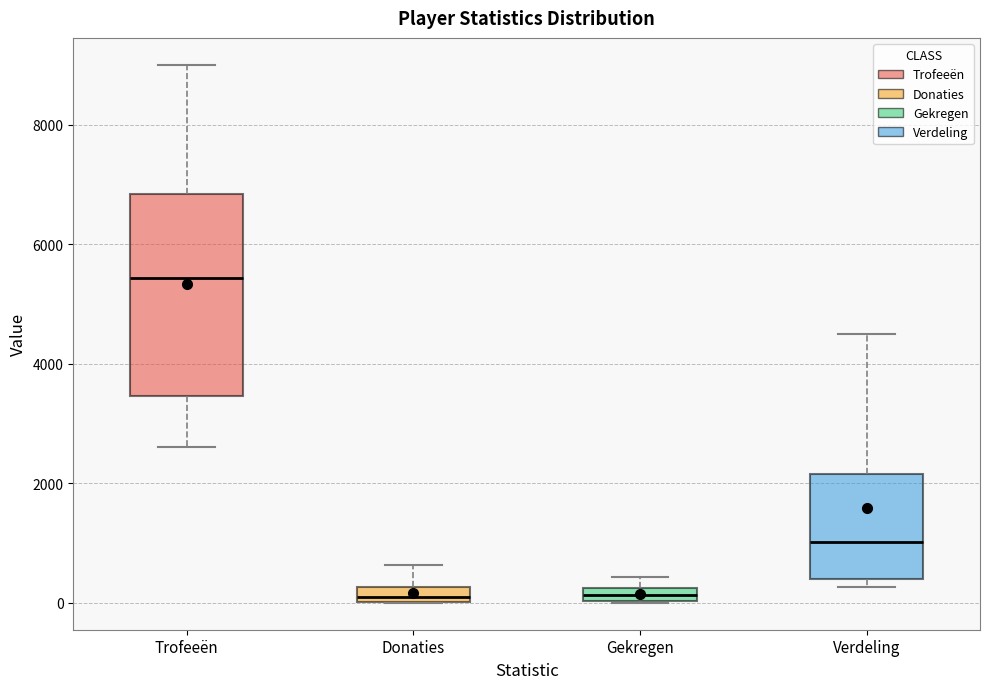

Which box is the tallest, from its lower edge to its upper edge?

Trofeeën